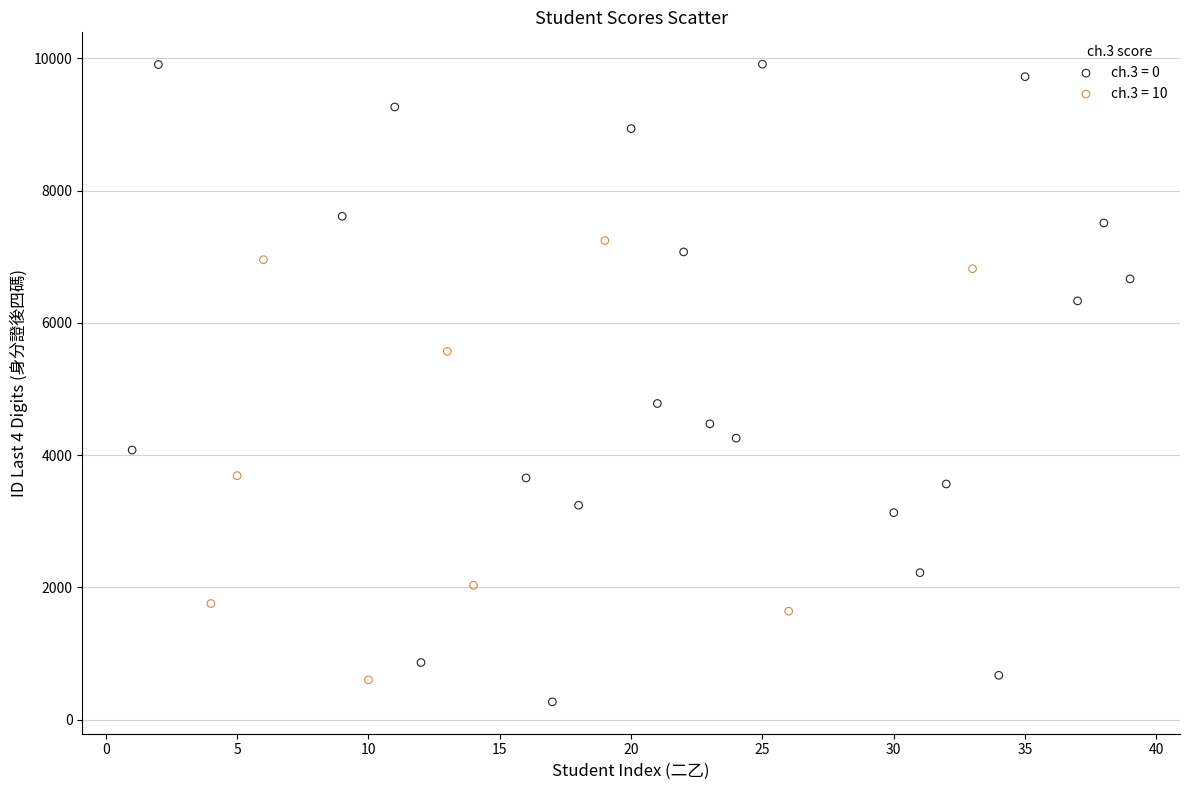

Which series reaches the maximum Y coordinate?

ch.3 = 0